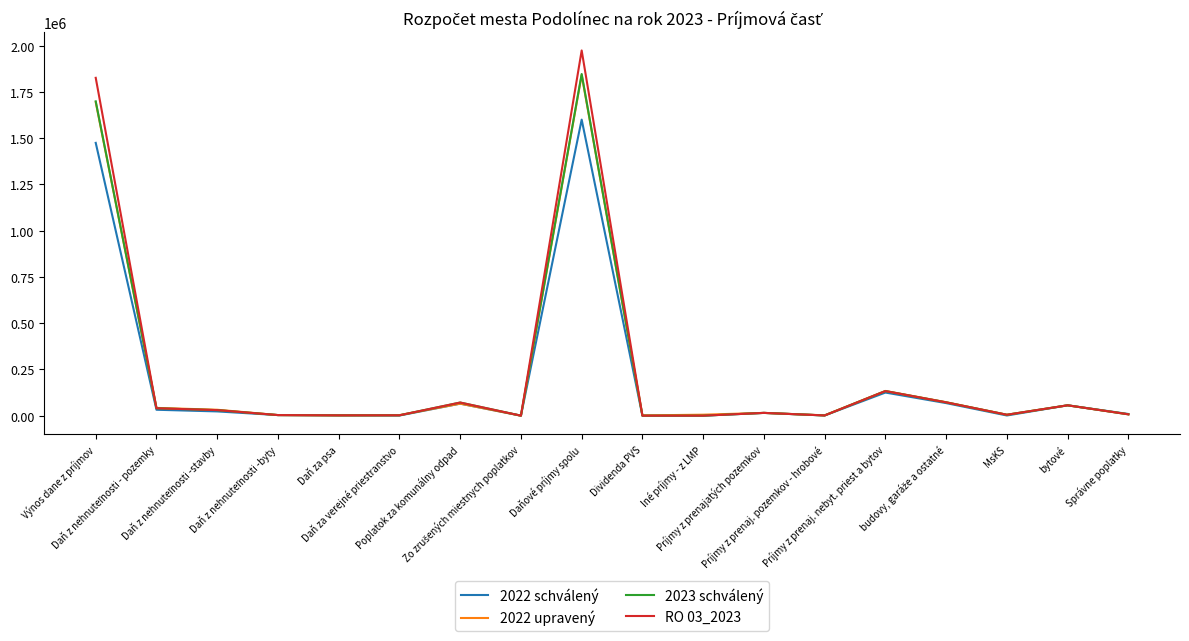

True or false: 2022 upravený has more than 1 points higher than both neighbors.

True